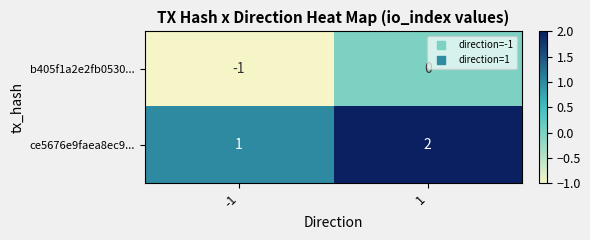

Is it true that ce5676e9faea8ec9... equals 2 at 1?

True